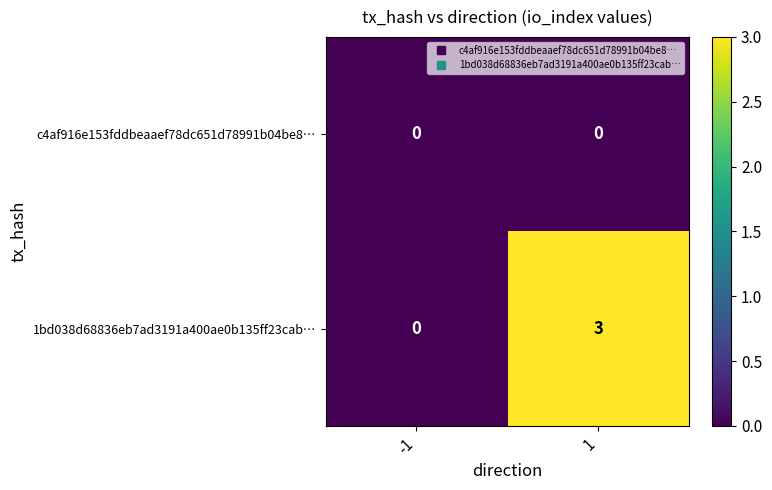

Rank the series by their average value, from highest to lowest.

1bd038d68836eb7ad3191a400ae0b135ff23cab…, c4af916e153fddbeaaef78dc651d78991b04be8…